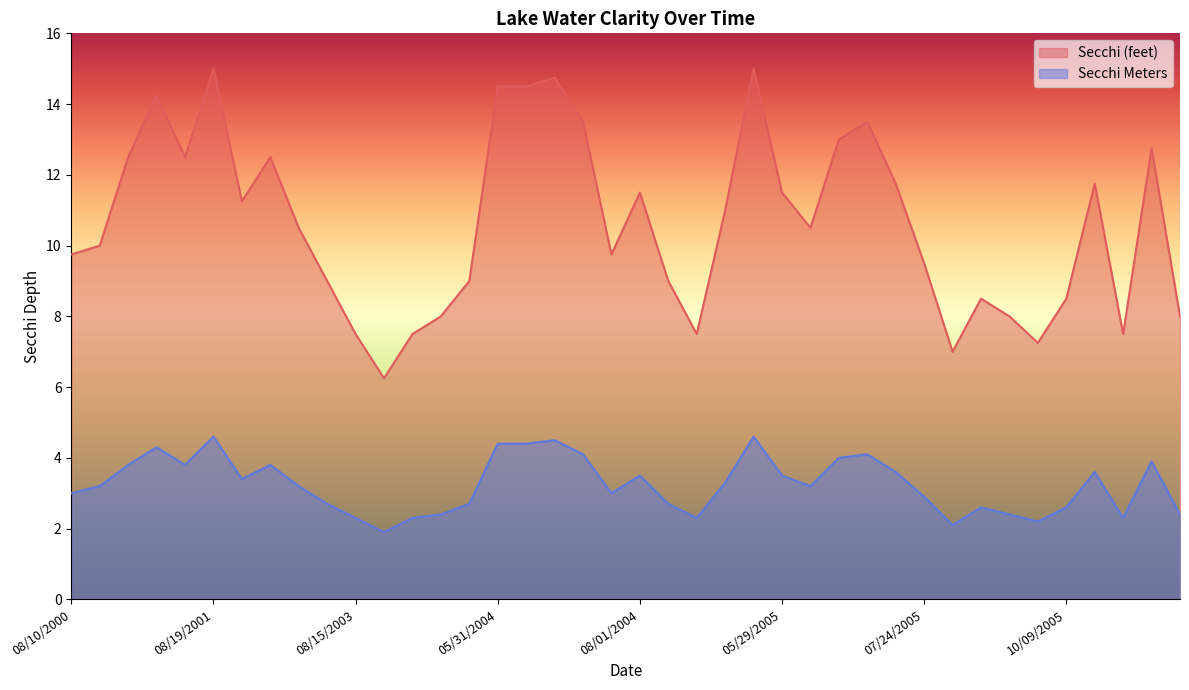

What is the value of the Secchi point at the 2nd from the left?

10.0